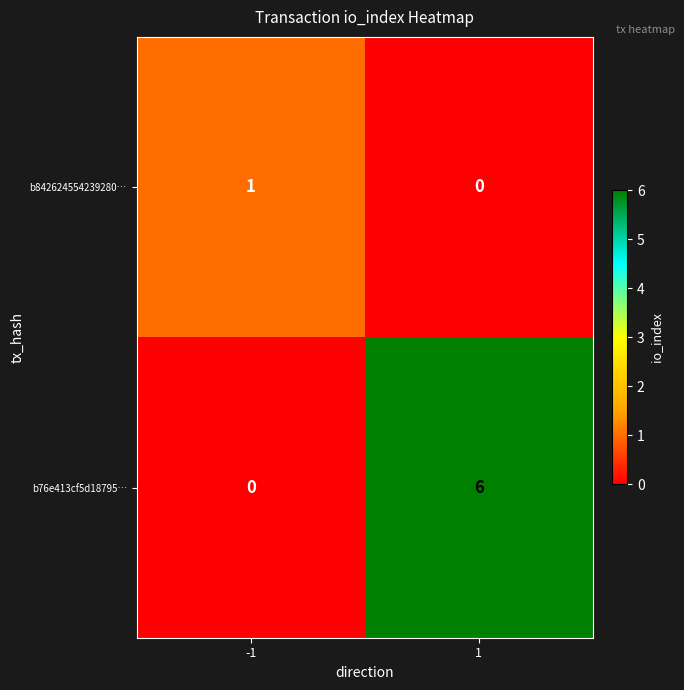

Which series has the largest total across all categories?

b76e413cf5d18795…